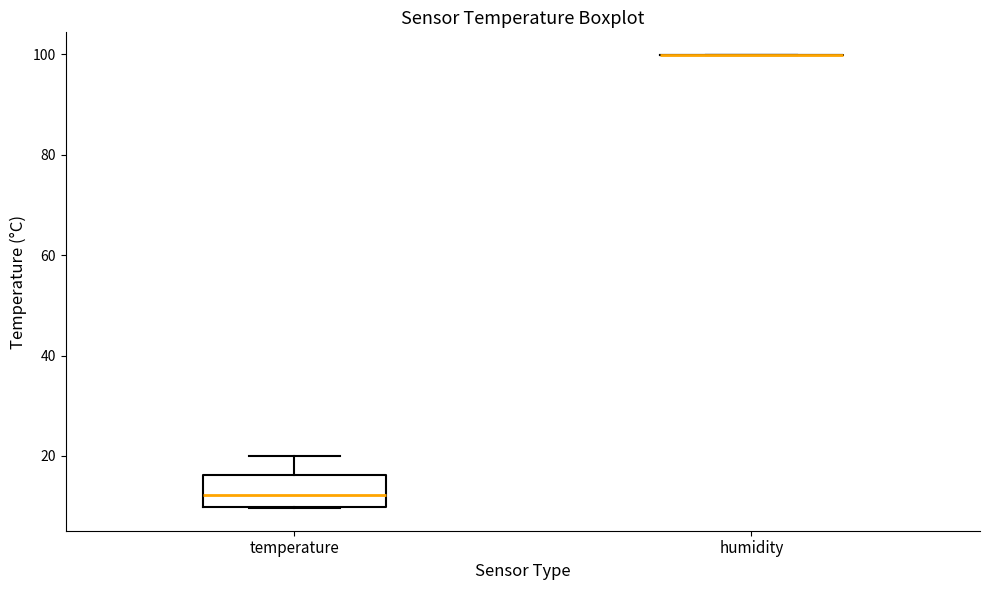

Reading left to right, read every box against the y-axis: the position of its median line, the range the box covers, and the ends of its whiskers. The values are not printed on the chart, so give them approximately, as read against the axis.

temperature: median 12, box 10 to 16, whiskers 10 to 20
humidity: box collapsed to a line at 100, whiskers 100 to 100